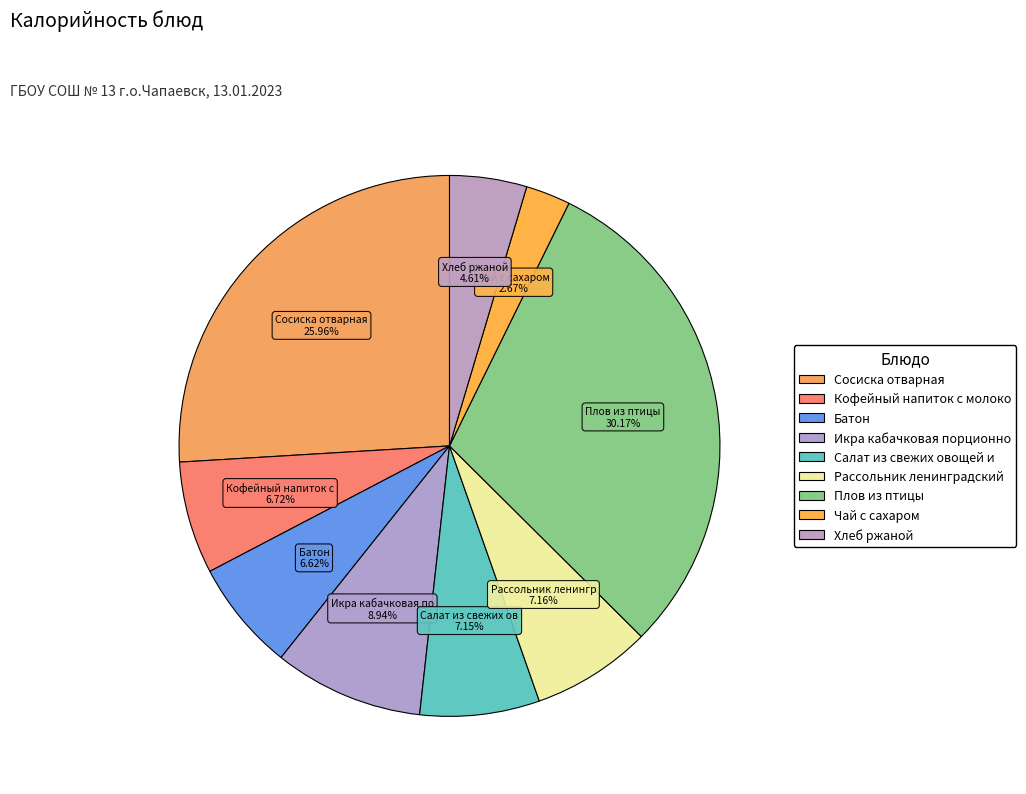

Count the number of slices in the pie.

9